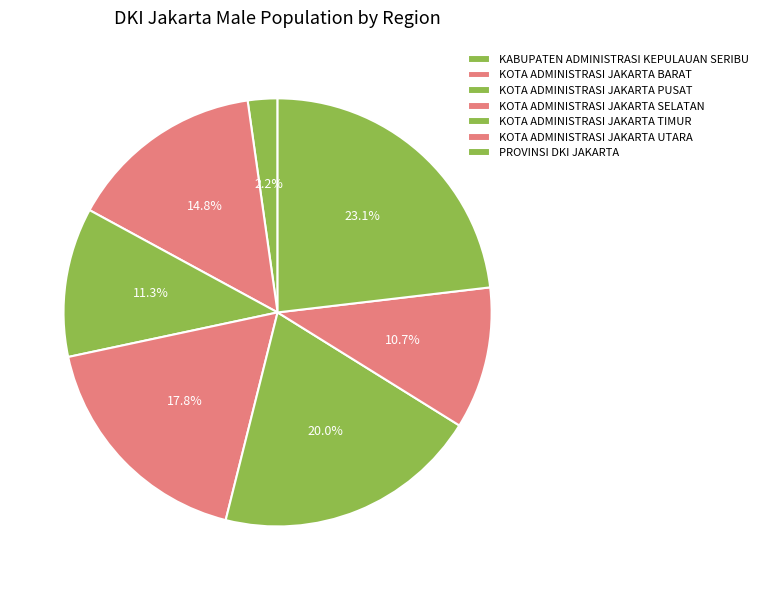

How many segments does this pie chart have?

7